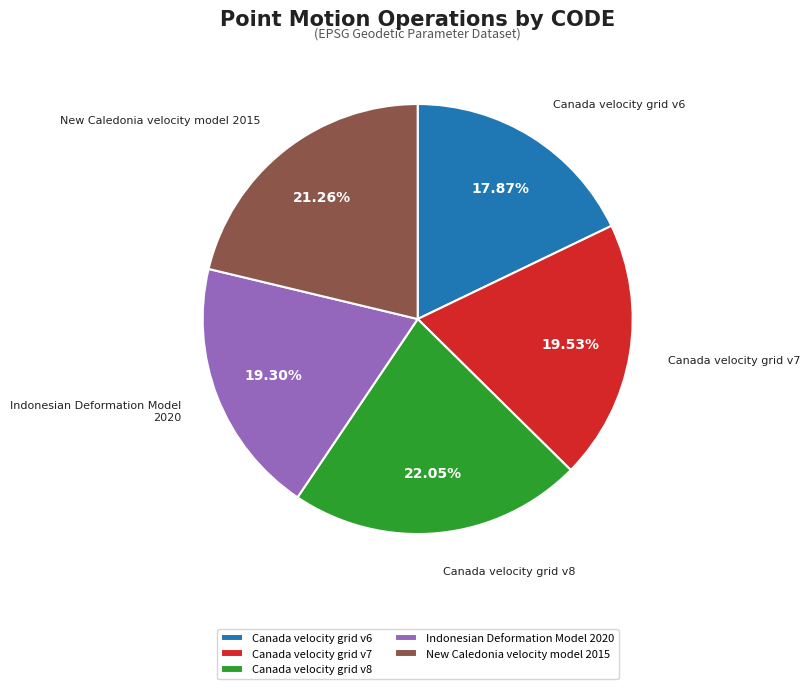

To the nearest percent, what percentage of the pie is New Caledonia velocity model 2015?

21%